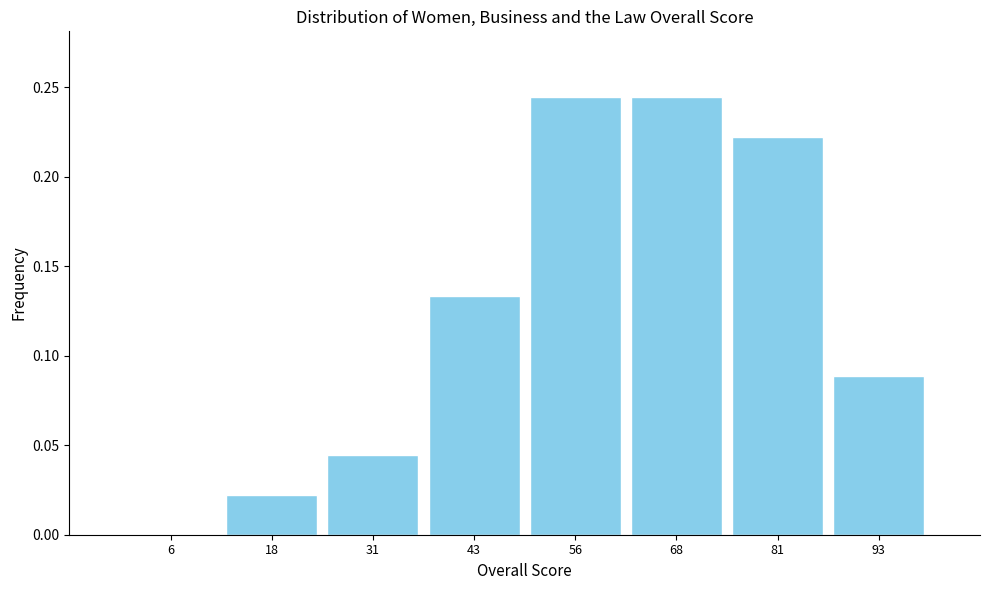

Reading left to right, transcribe this chart: for each bar, give the range it covers on the x-axis and its height. Neither the bar edges nor the heights are printed on the chart, so give them approximately, as read against the axes.

0.0 to 12.5: 0
12.5 to 25.0: 0.020
25.0 to 37.5: 0.045
37.5 to 50.0: 0.135
50.0 to 62.5: 0.245
62.5 to 75.0: 0.245
75.0 to 87.5: 0.220
87.5 to 100.0: 0.090